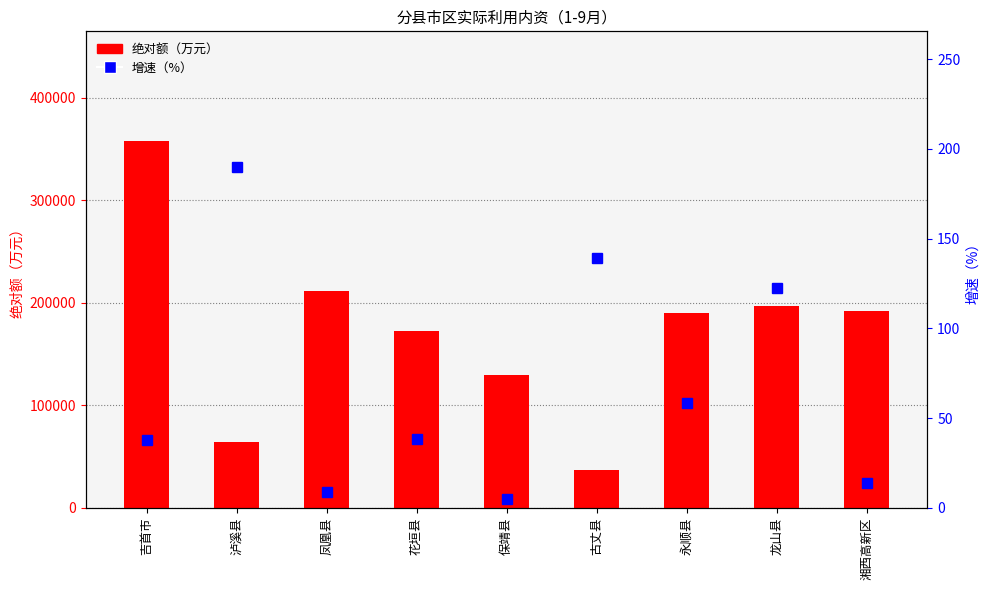

What are all the series names shown in the legend?

绝对额（万元）, 增速（%）